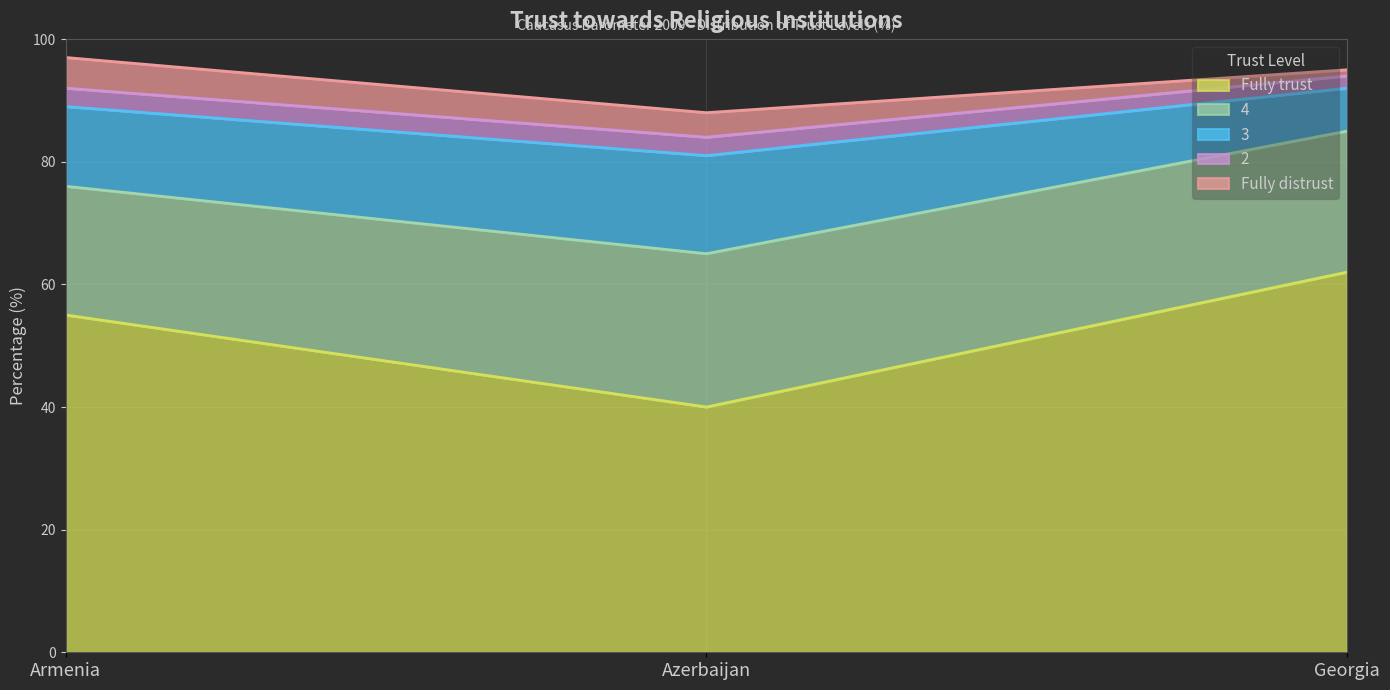

How many values in the 3 series exceed 13?

1